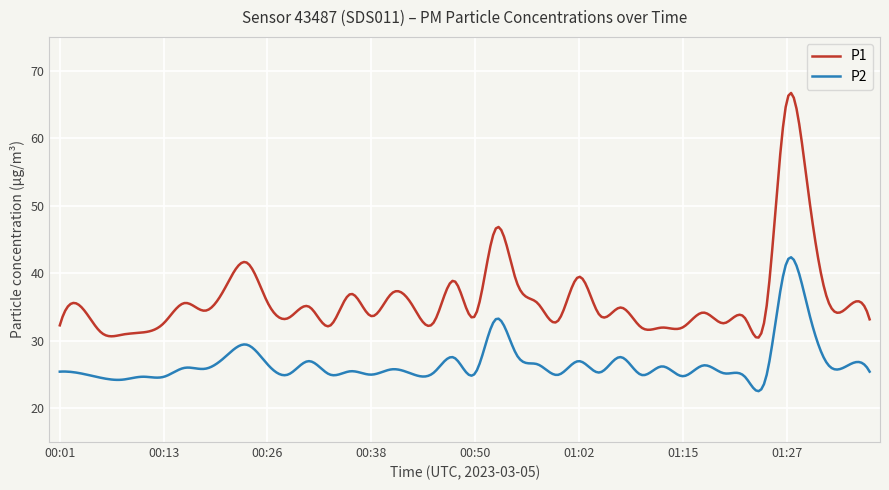

Which series has the largest range (max minus min)?

P1